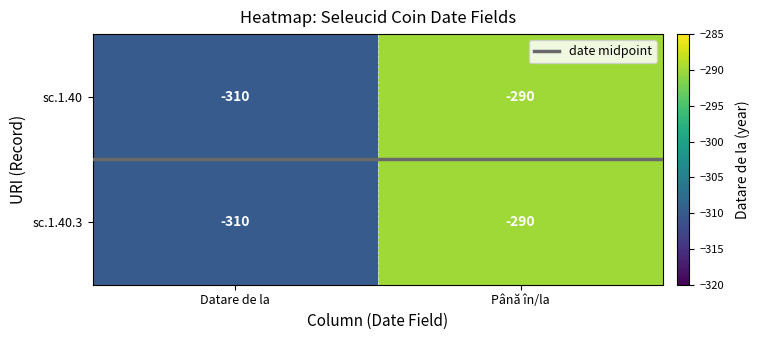

True or false: sc.1.40 has a value of -467 at Datare de la.

False